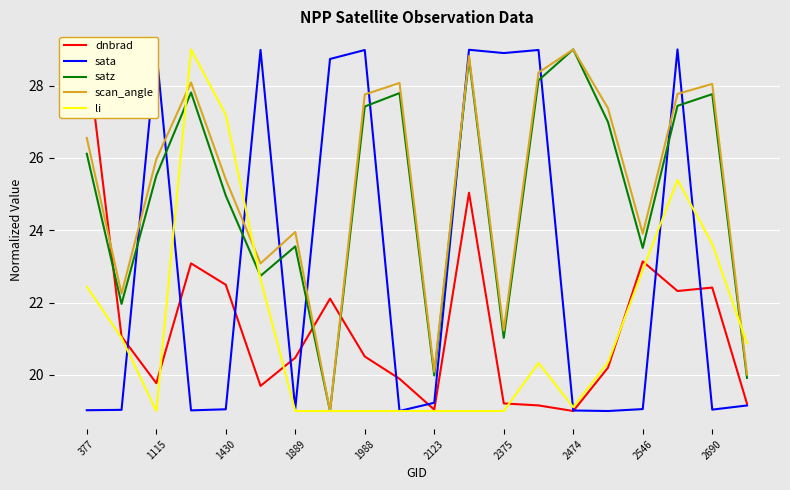

Which series ends up on top after the final intersection of sata and satz?

satz